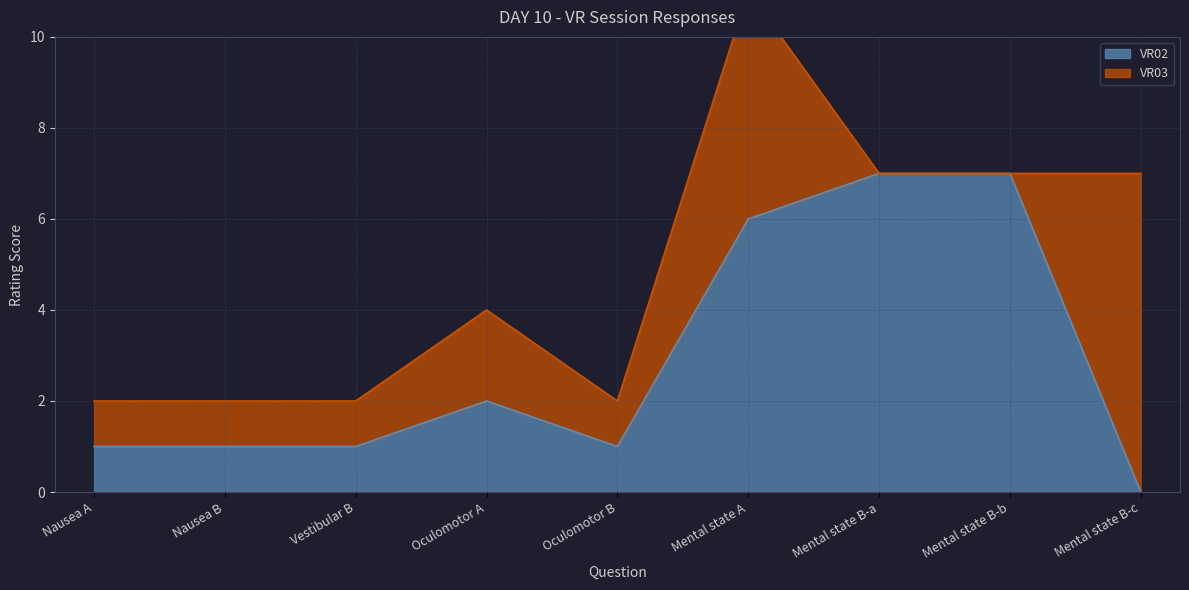

The value at Oculomotor B is 1. True or false?

True